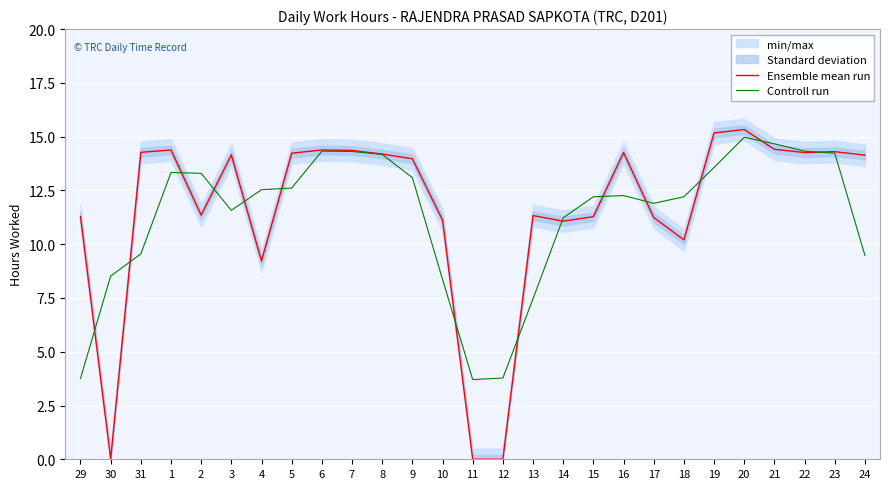

List the series in order of their overall mean, highest first.

Ensemble mean run, Controll run